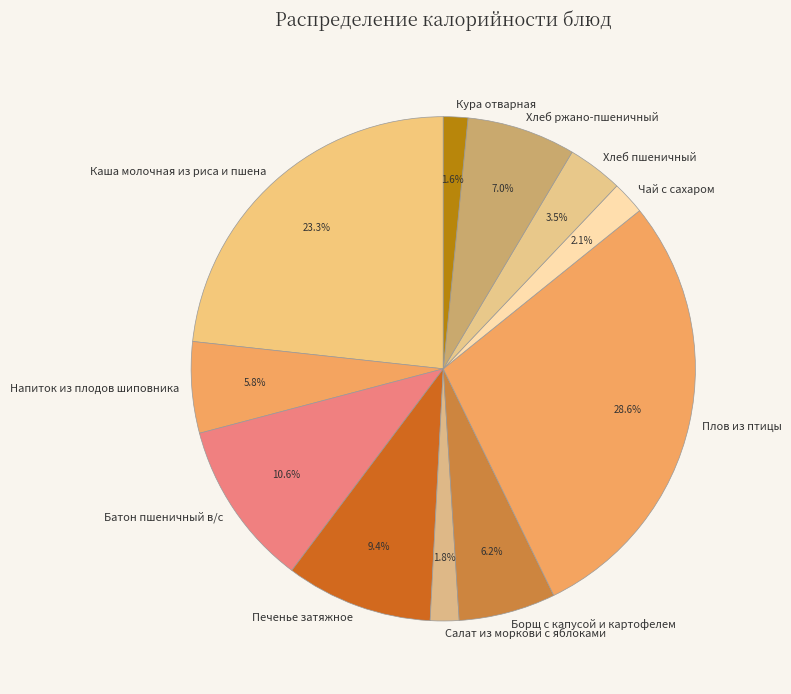

Is it true that Кура отварная is 2% of the pie?

True